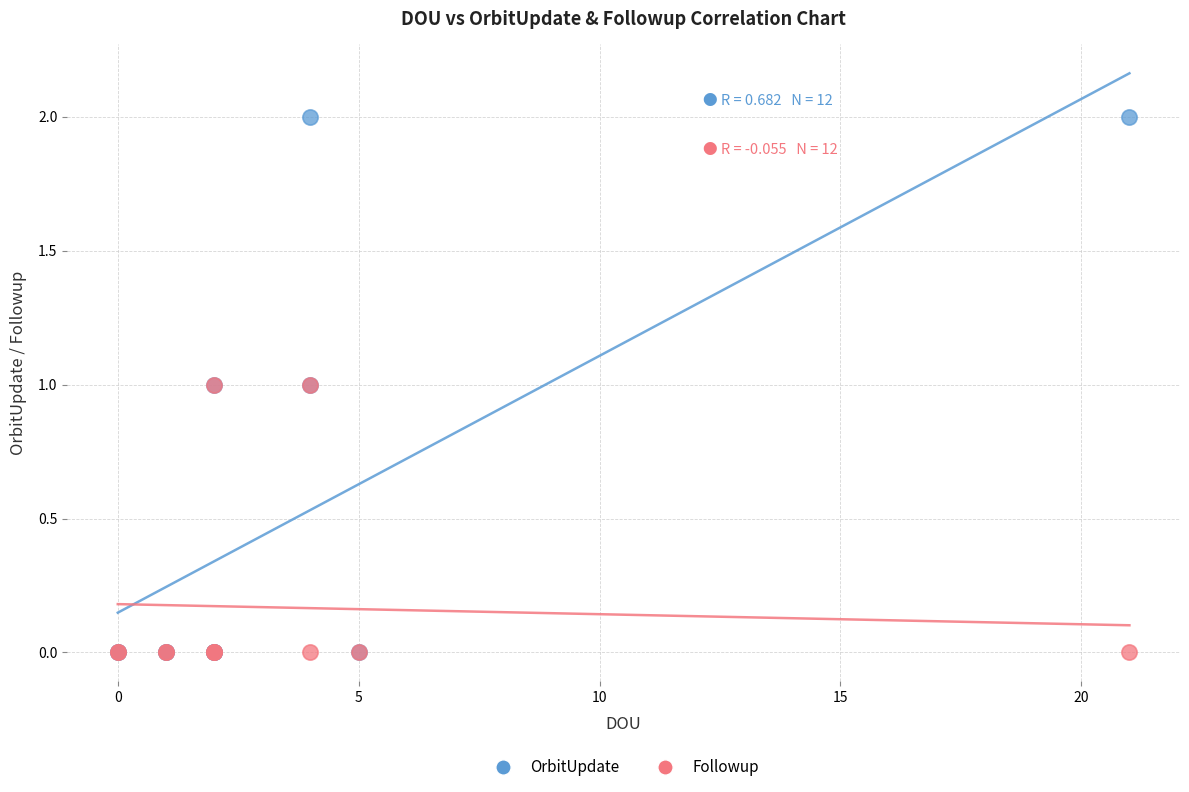

Which series contains the highest Y value?

OrbitUpdate